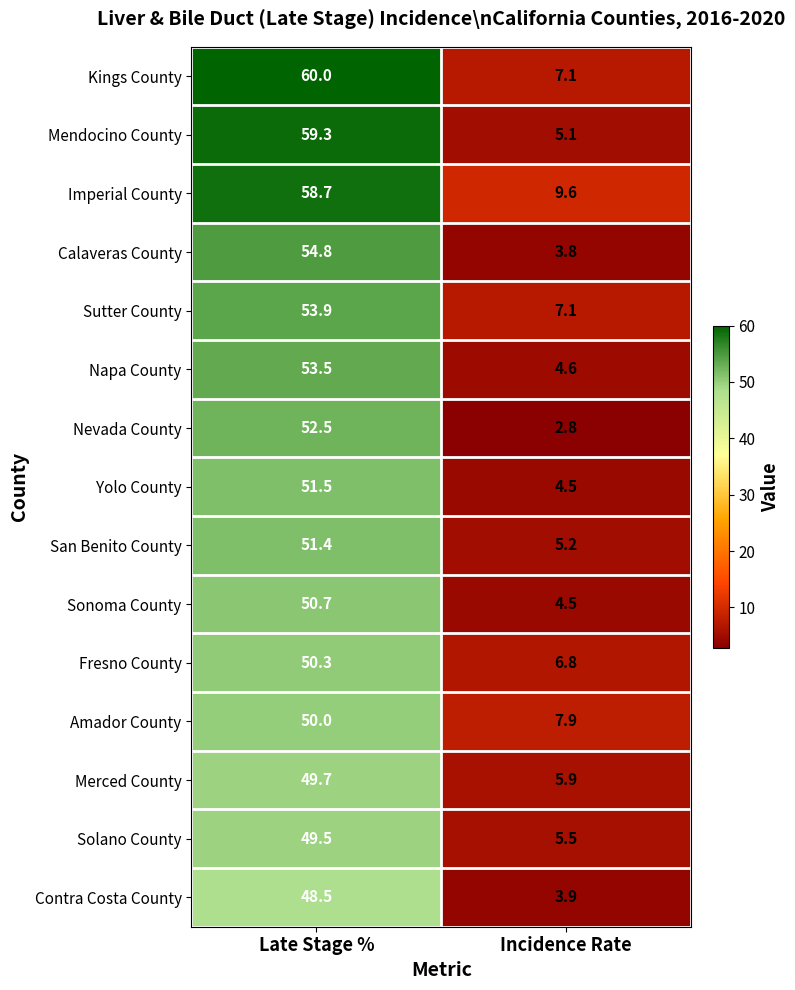

At how many categories does at least one series exceed 21?

1